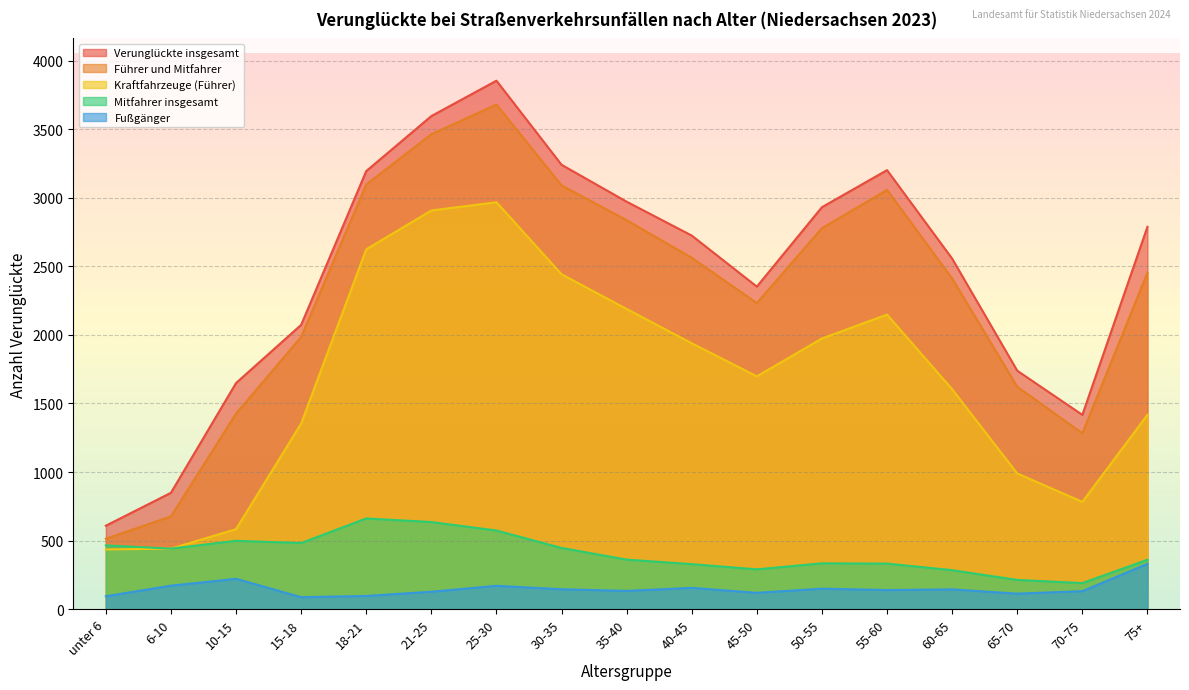

At which label does Mitfahrer insgesamt first exceed 362?

unter 6